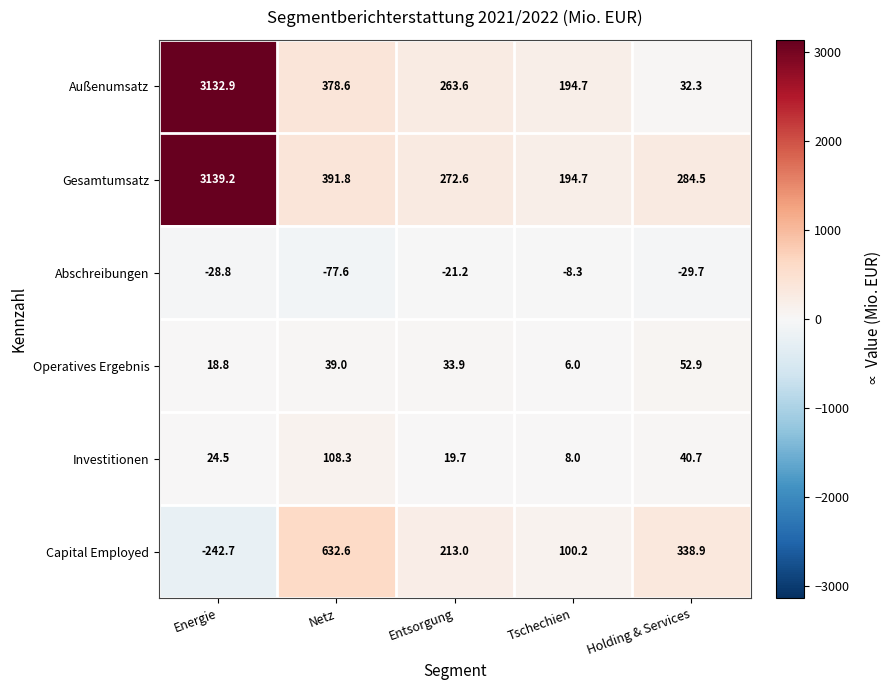

What is the difference between the maximum and minimum values in the Außenumsatz series?

3100.6